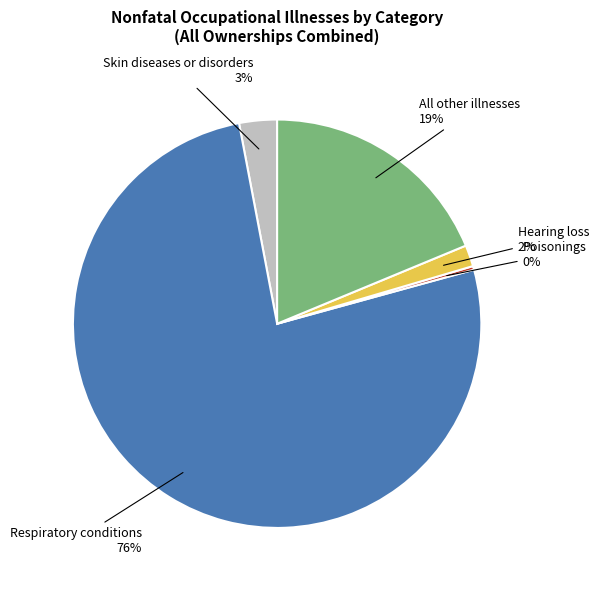

The Skin diseases or disorders slice represents 11% of the pie. True or false?

False